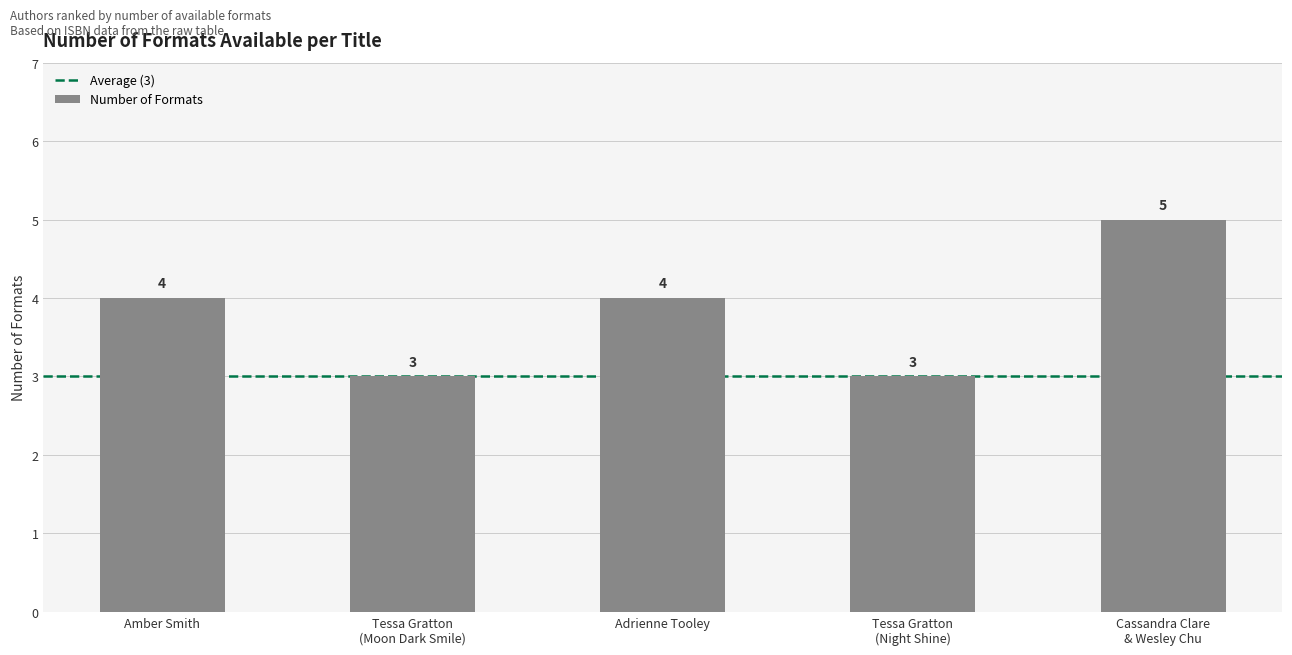

What is the sum of the values at Cassandra Clare
& Wesley Chu and Tessa Gratton
(Moon Dark Smile)?

8